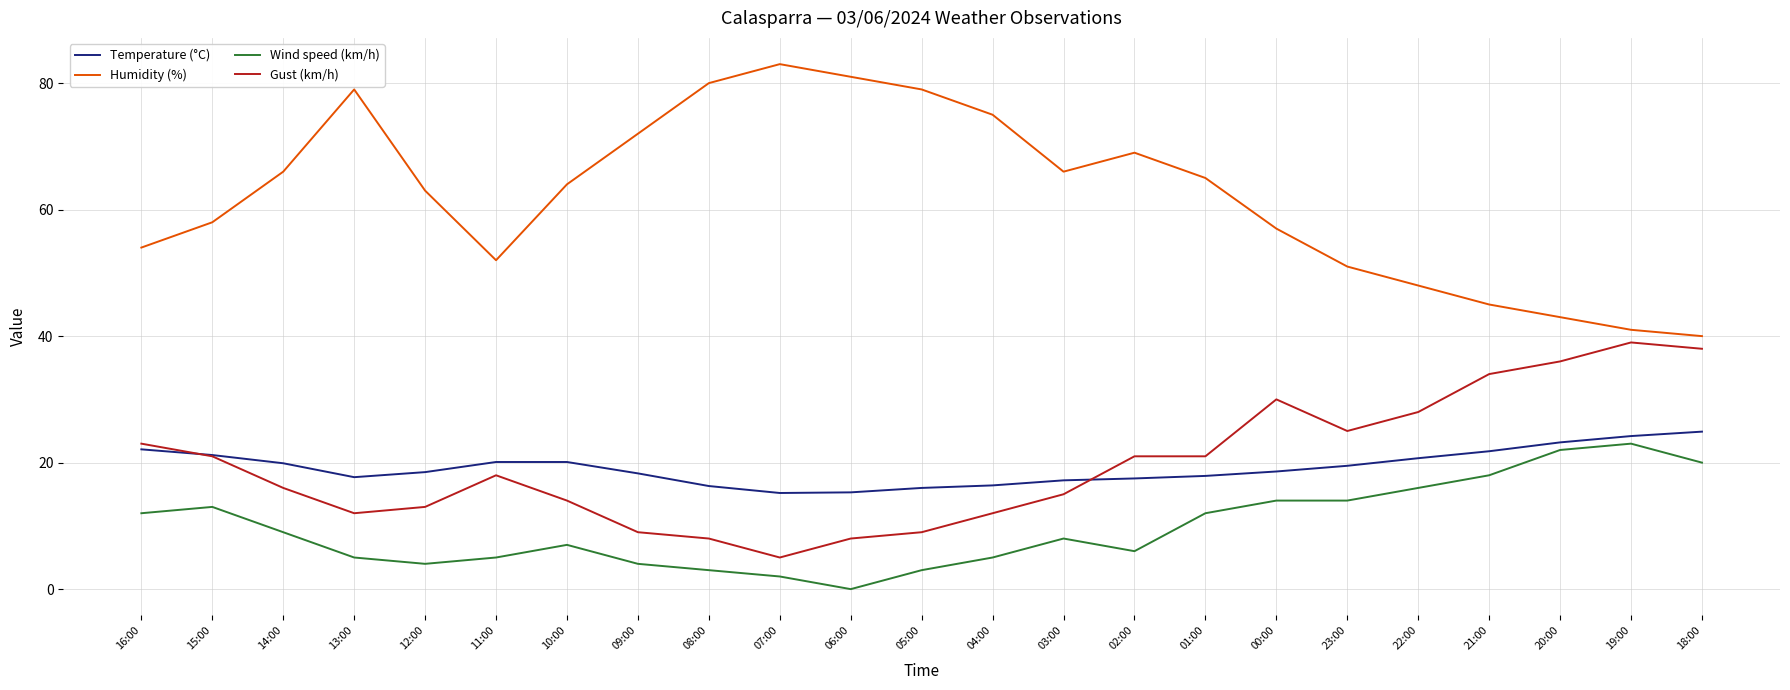

What is the difference between the highest and lowest values at 01:00?

53.0